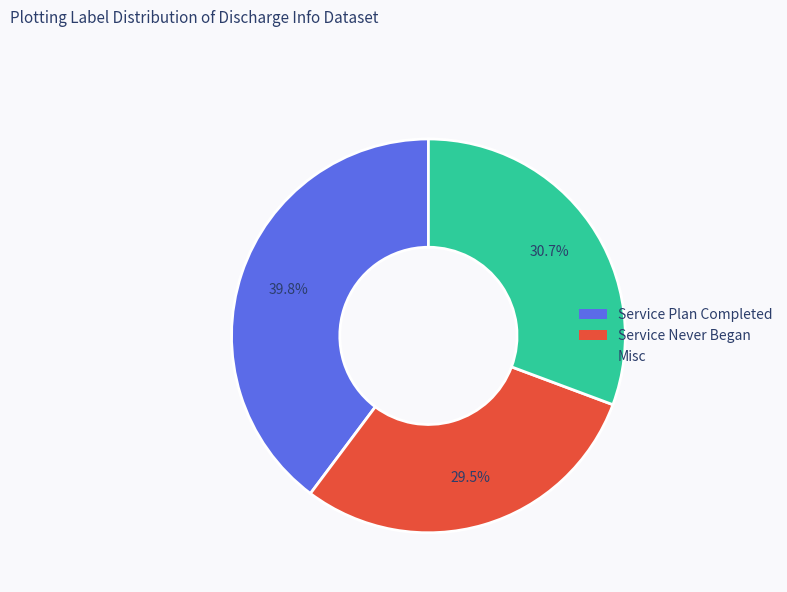

What is the ratio of the value at Misc to the value at Service Never Began?

1.0